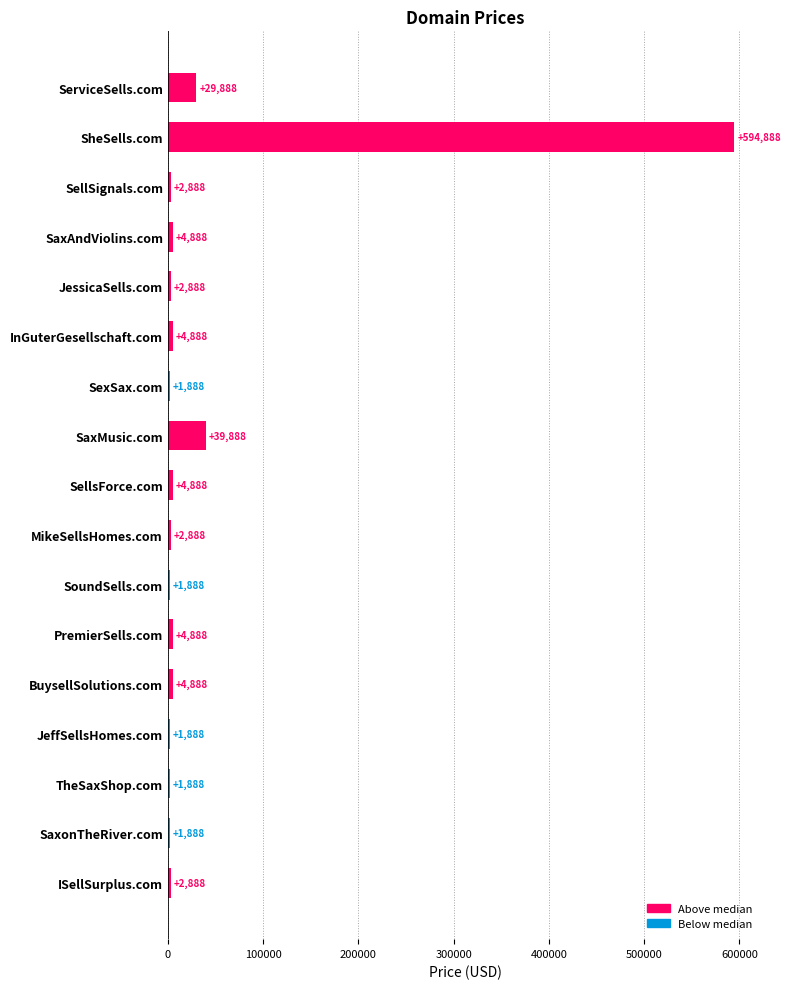

What is the difference between the maximum and minimum values?

593000